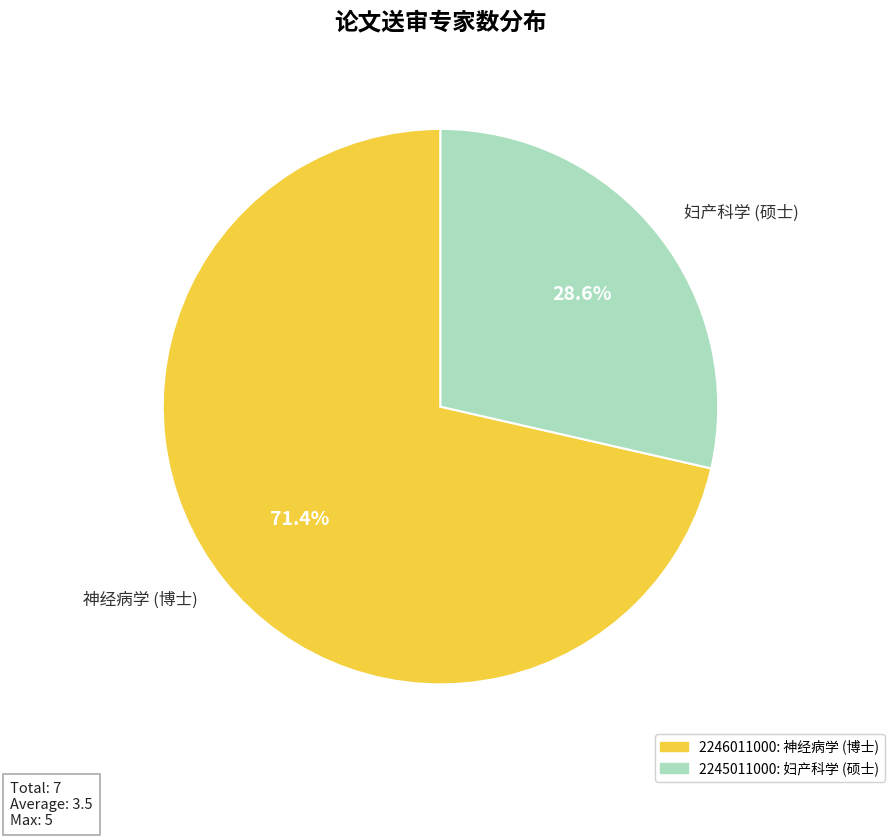

Which category accounts for the majority?

神经病学 (博士)